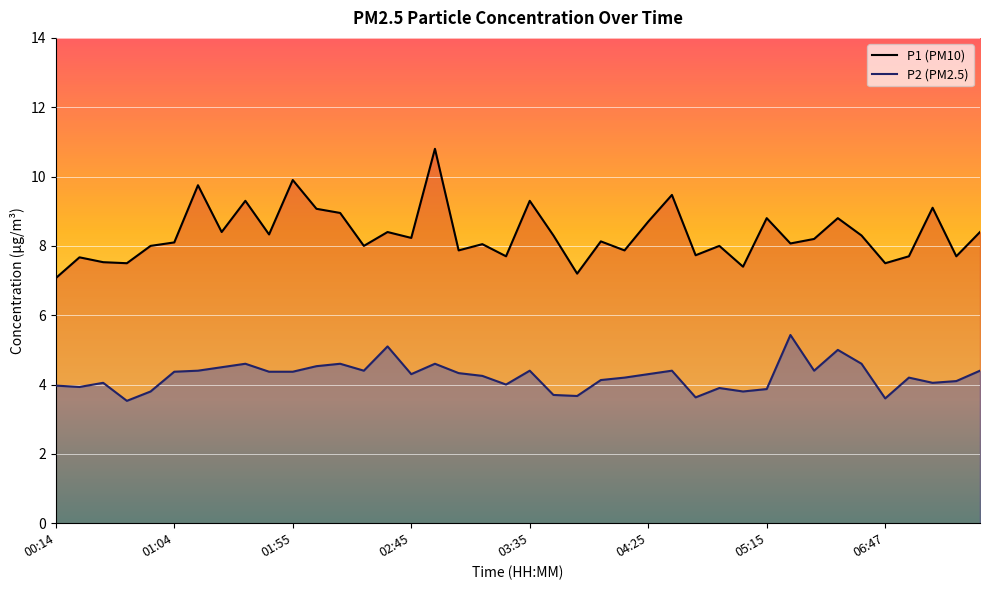

The value of P1 at 29 is 3.2. True or false?

False